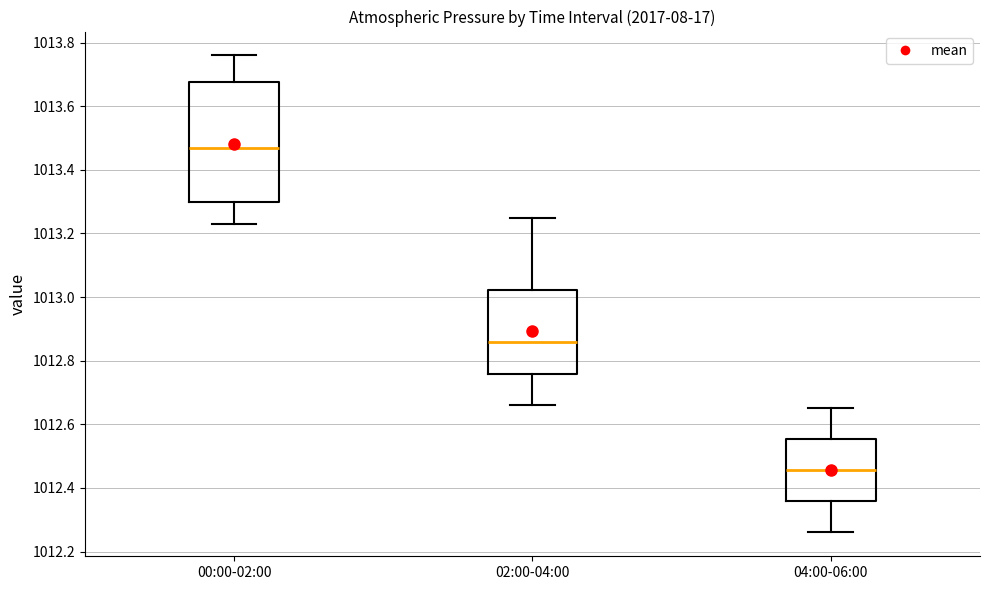

Where does the lower whisker of the box for 02:00-04:00 end on the y-axis? The values are not printed on the chart, so give them approximately, as read against the axis.

1012.66